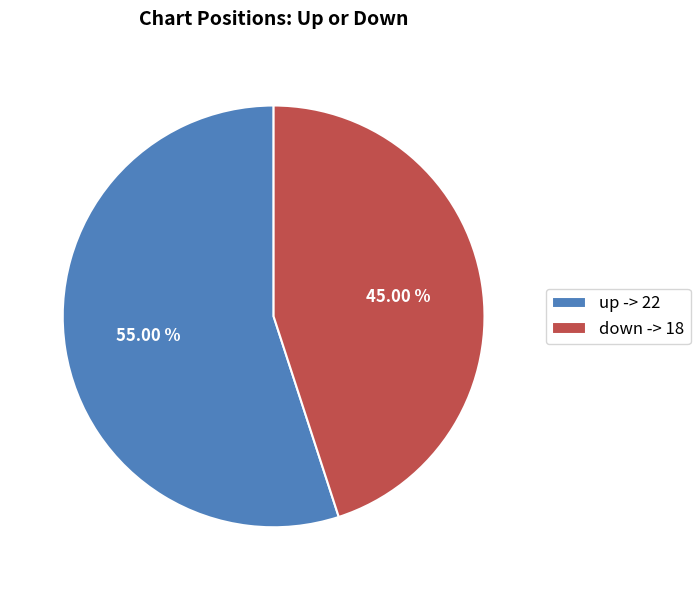

Rank the categories by value from highest to lowest.

up, down